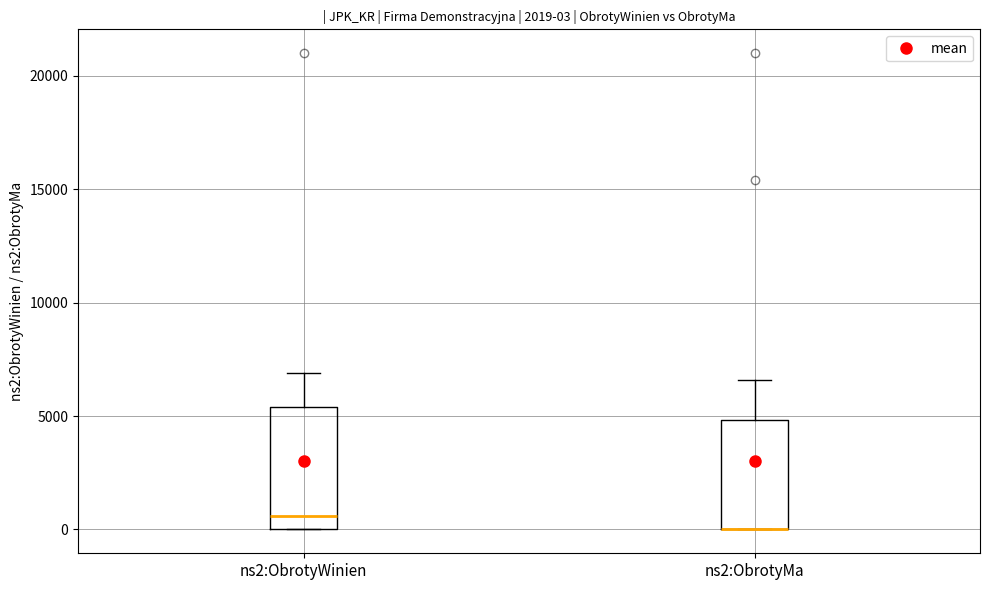

Which box is the tallest, from its lower edge to its upper edge?

ns2:ObrotyWinien